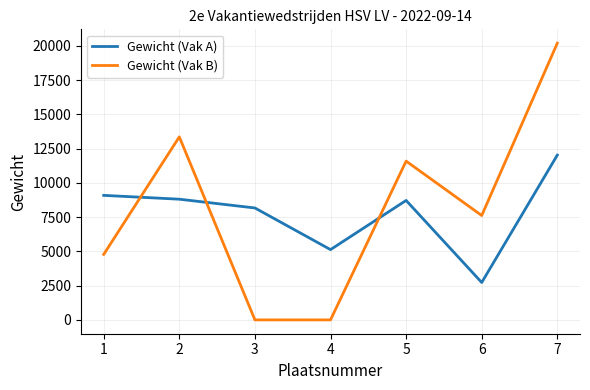

Is this an area chart (filled region under the line)?

No